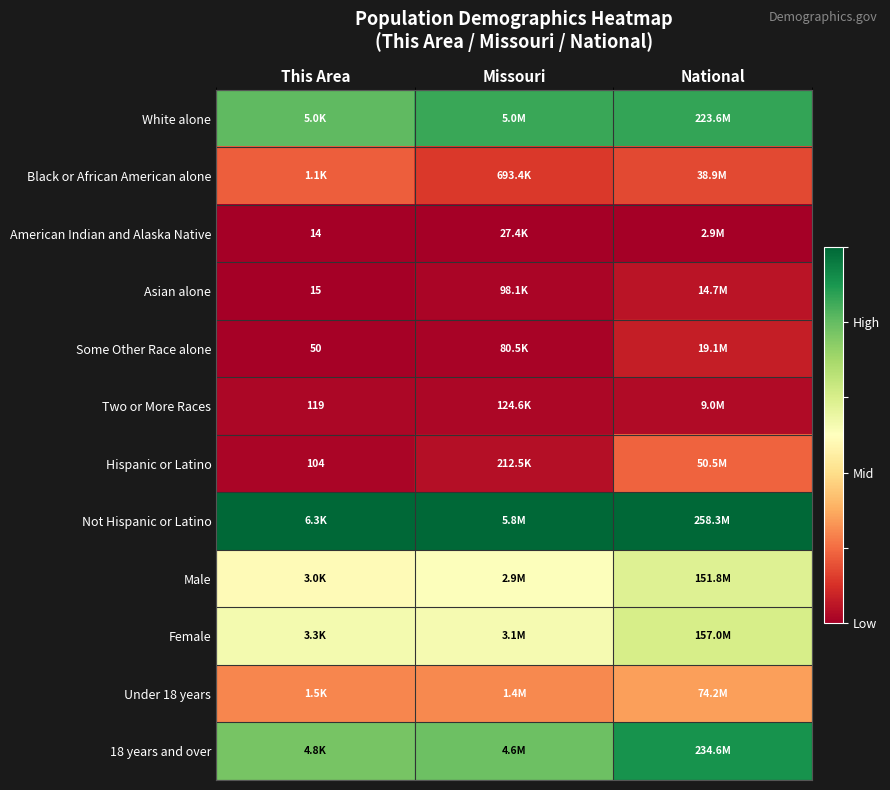

At which category does the chart reach its minimum across all series?

This Area